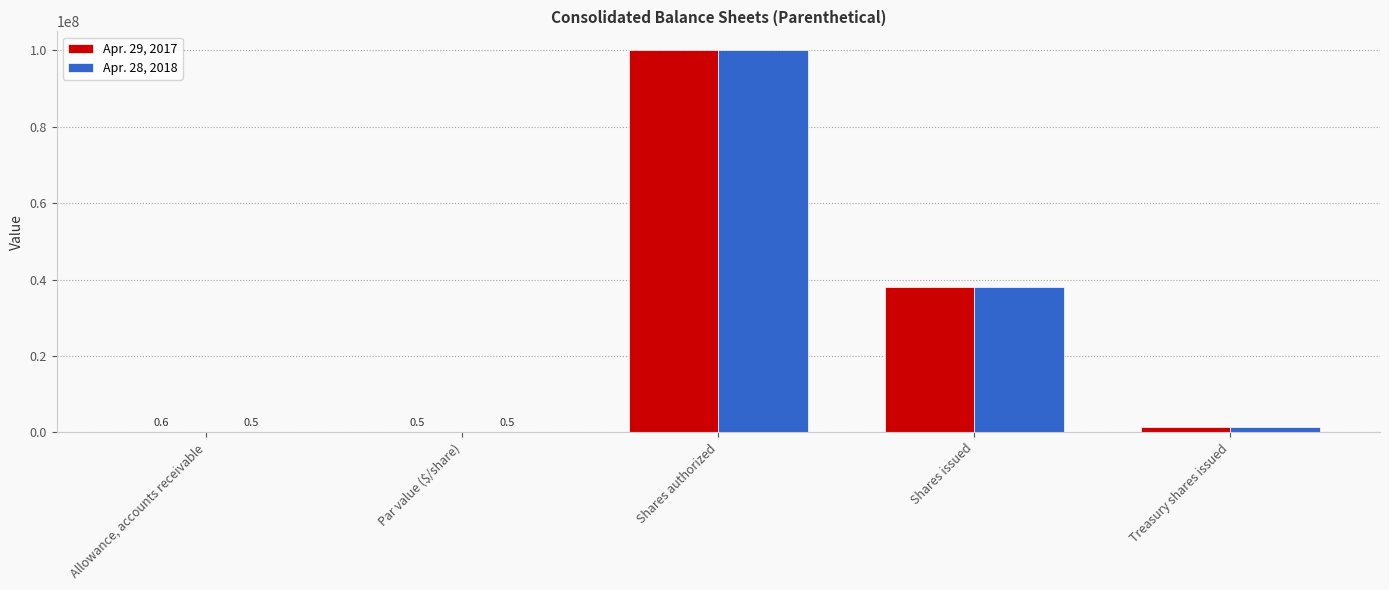

Is it true that Apr. 29, 2017 equals 0.5 at Par value ($/share)?

True